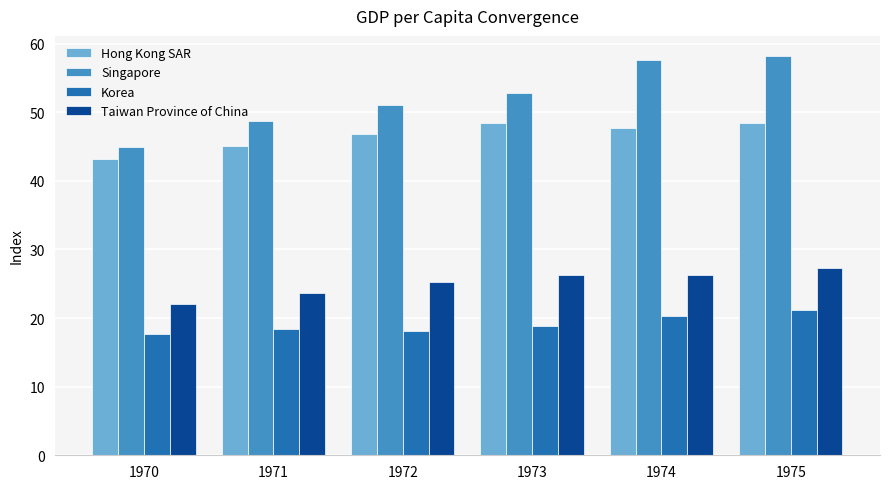

The value of Singapore at 1970 is 44.9. True or false?

True